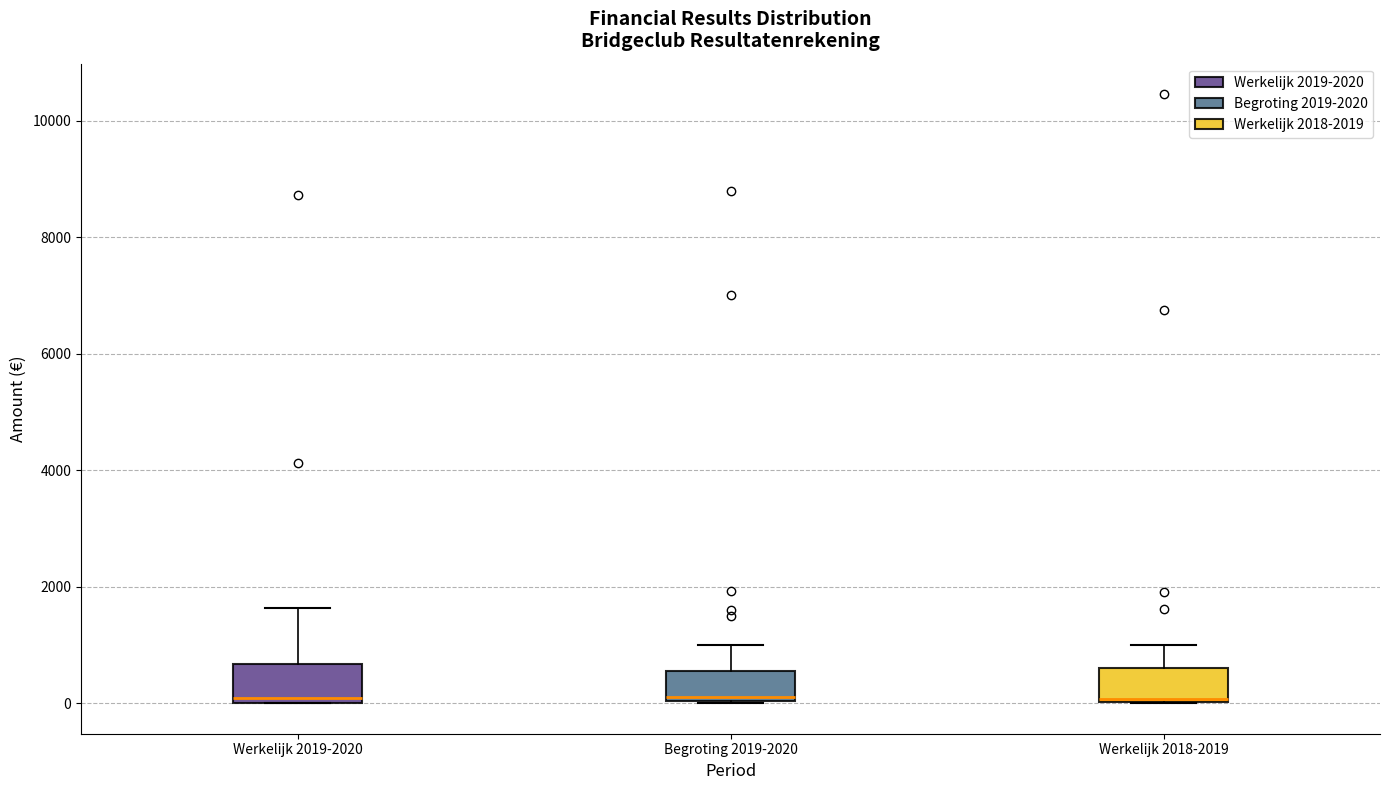

Reading left to right, read every box against the y-axis: the position of its median line, the range the box covers, and the ends of its whiskers. The values are not printed on the chart, so give them approximately, as read against the axis.

Werkelijk 2019-2020: median 0 (just above the box's lower edge), box 0 to 600, whiskers 0 to 1600
Begroting 2019-2020: median 200, box 0 to 600, whiskers 0 to 1000
Werkelijk 2018-2019: median 0, box 0 to 600, whiskers 0 to 1000